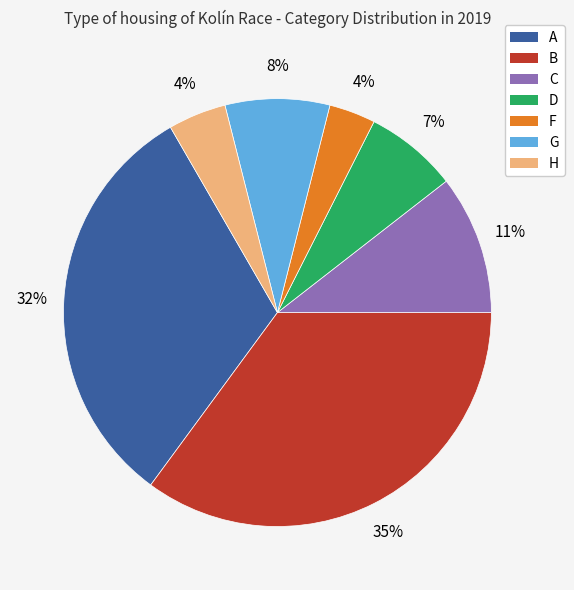

Does any single category account for the majority?

No